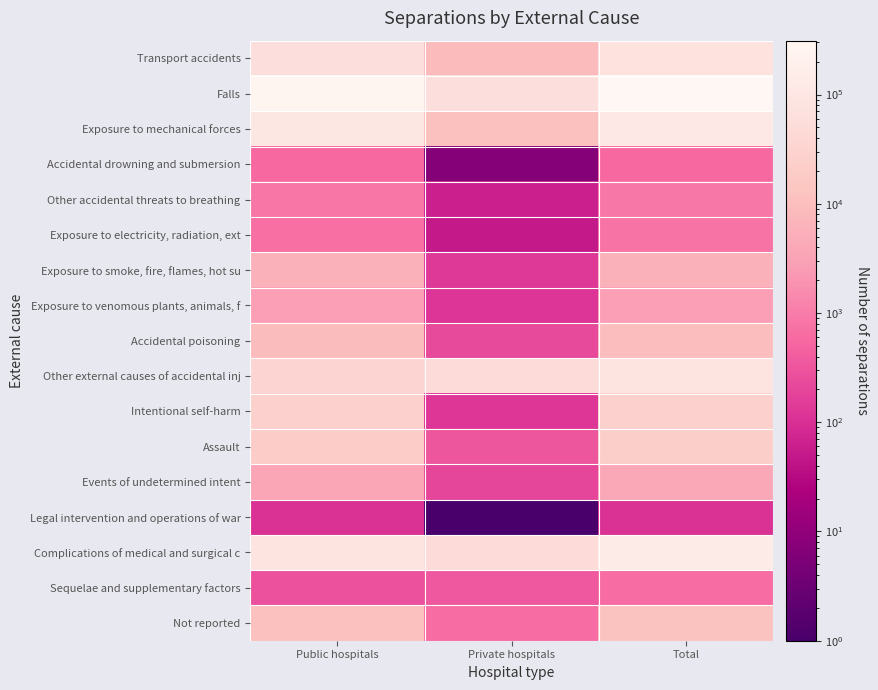

At which category is the sum across all series the highest?

Total